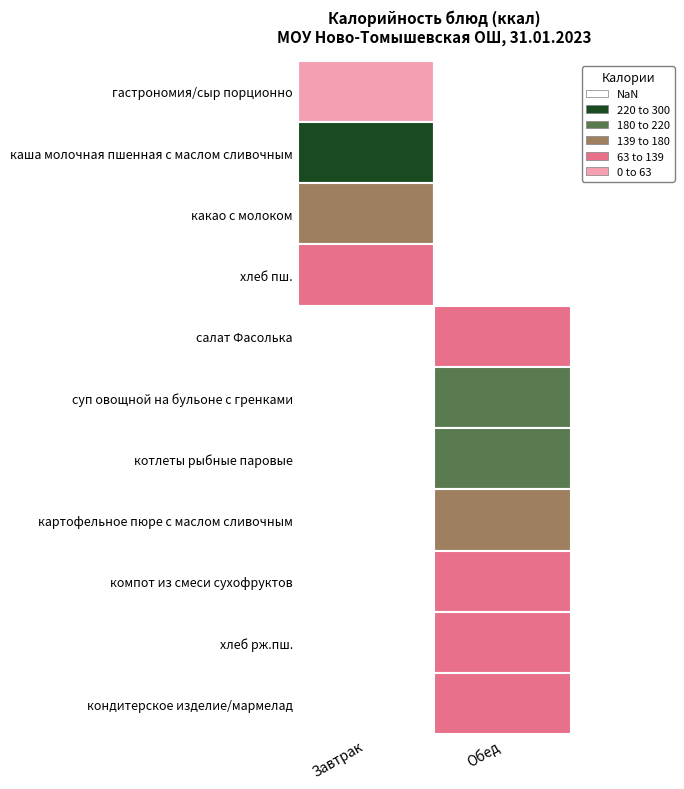

What is the highest value of the Завтрак series?

258